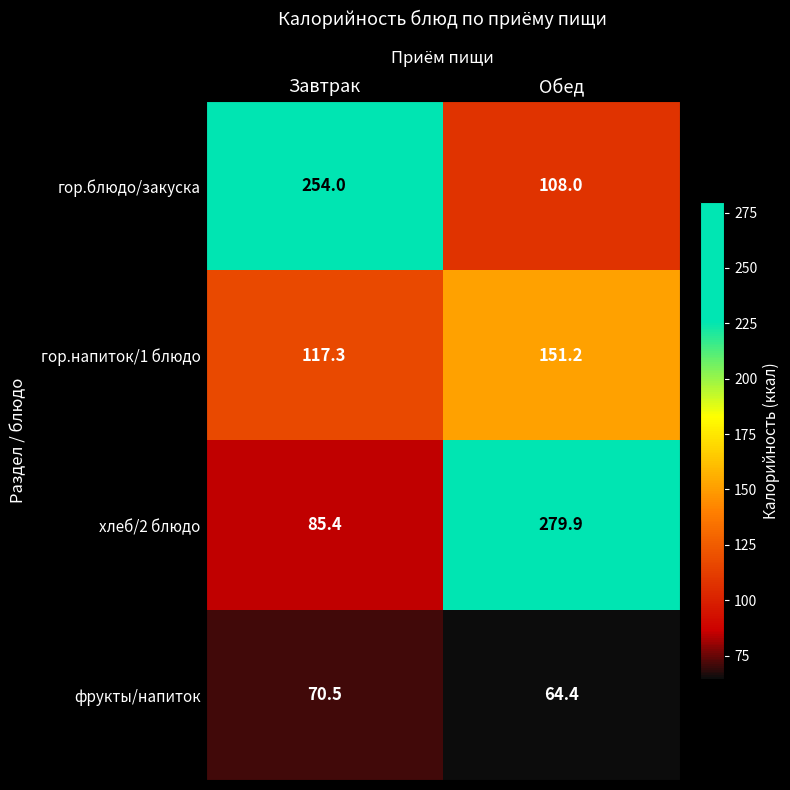

At Обед, list the series in order from largest to smallest.

хлеб/2 блюдо, гор.напиток/1 блюдо, гор.блюдо/закуска, фрукты/напиток